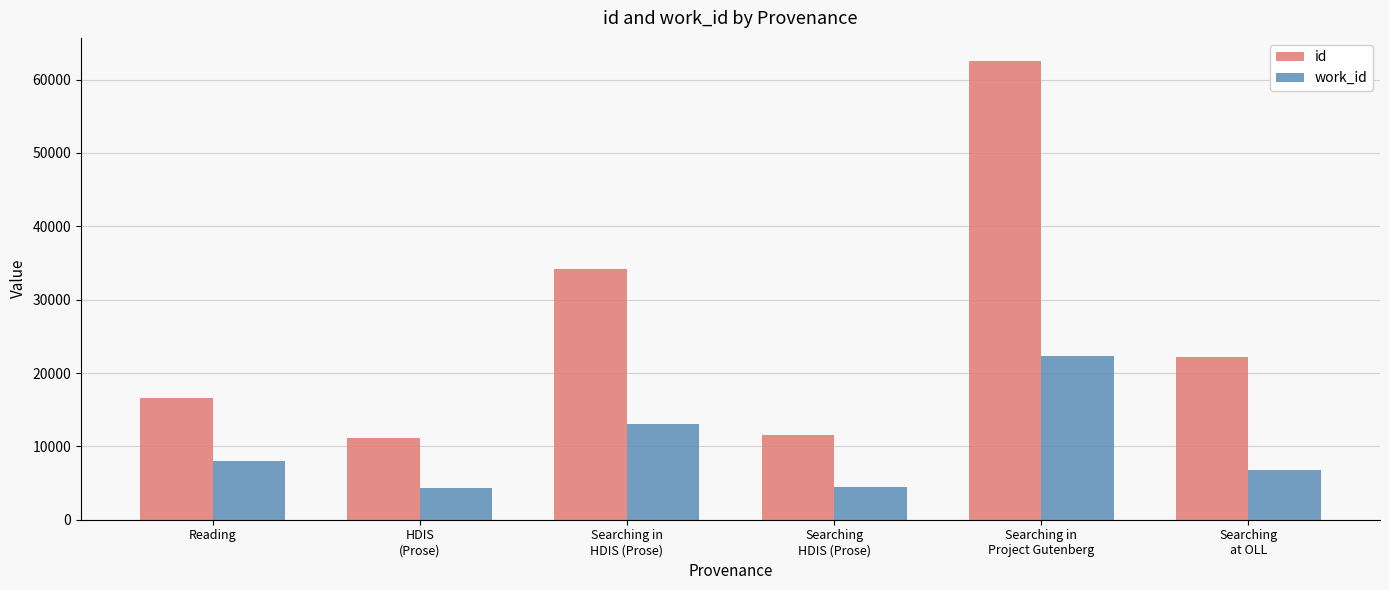

List the series in order of their peak value, highest first.

id, work_id